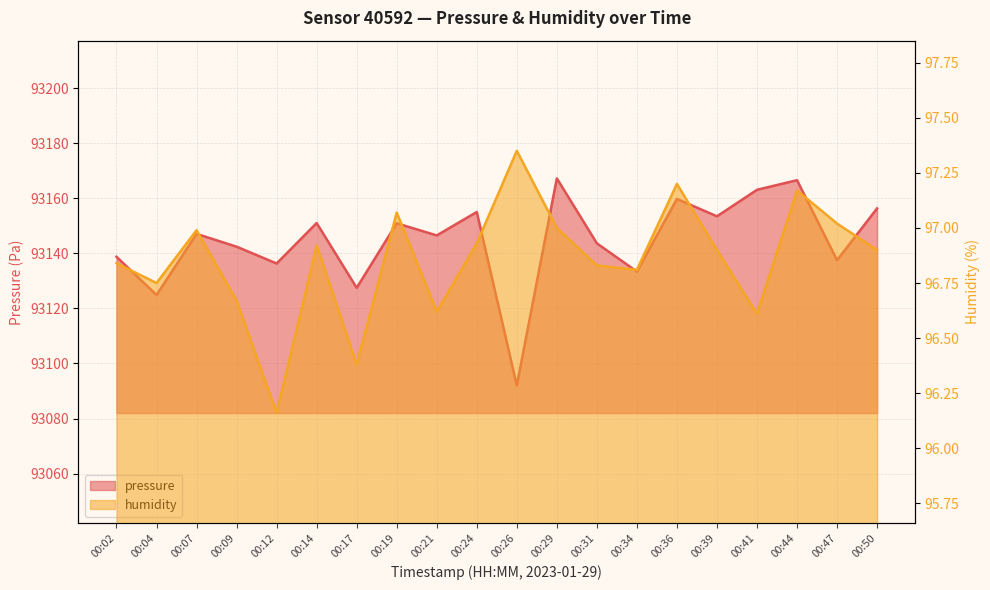

Reading left to right, list all the values displayed in this chart.

pressure: 00:02=93138.8	00:04=93124.9	00:07=93147.1	00:09=93142.4	00:12=93136.3	00:14=93151.0	00:17=93127.5	00:19=93150.9	00:21=93146.5	00:24=93155.0	00:26=93092.0	00:29=93167.2	00:31=93143.6	00:34=93133.4	00:36=93159.8	00:39=93153.4	00:41=93163.1	00:44=93166.6	00:47=93137.5	00:50=93156.3
humidity: 00:02=96.8	00:04=96.8	00:07=97.0	00:09=96.7	00:12=96.2	00:14=96.9	00:17=96.4	00:19=97.1	00:21=96.6	00:24=96.9	00:26=97.3	00:29=97.0	00:31=96.8	00:34=96.8	00:36=97.2	00:39=96.9	00:41=96.6	00:44=97.2	00:47=97.0	00:50=96.9